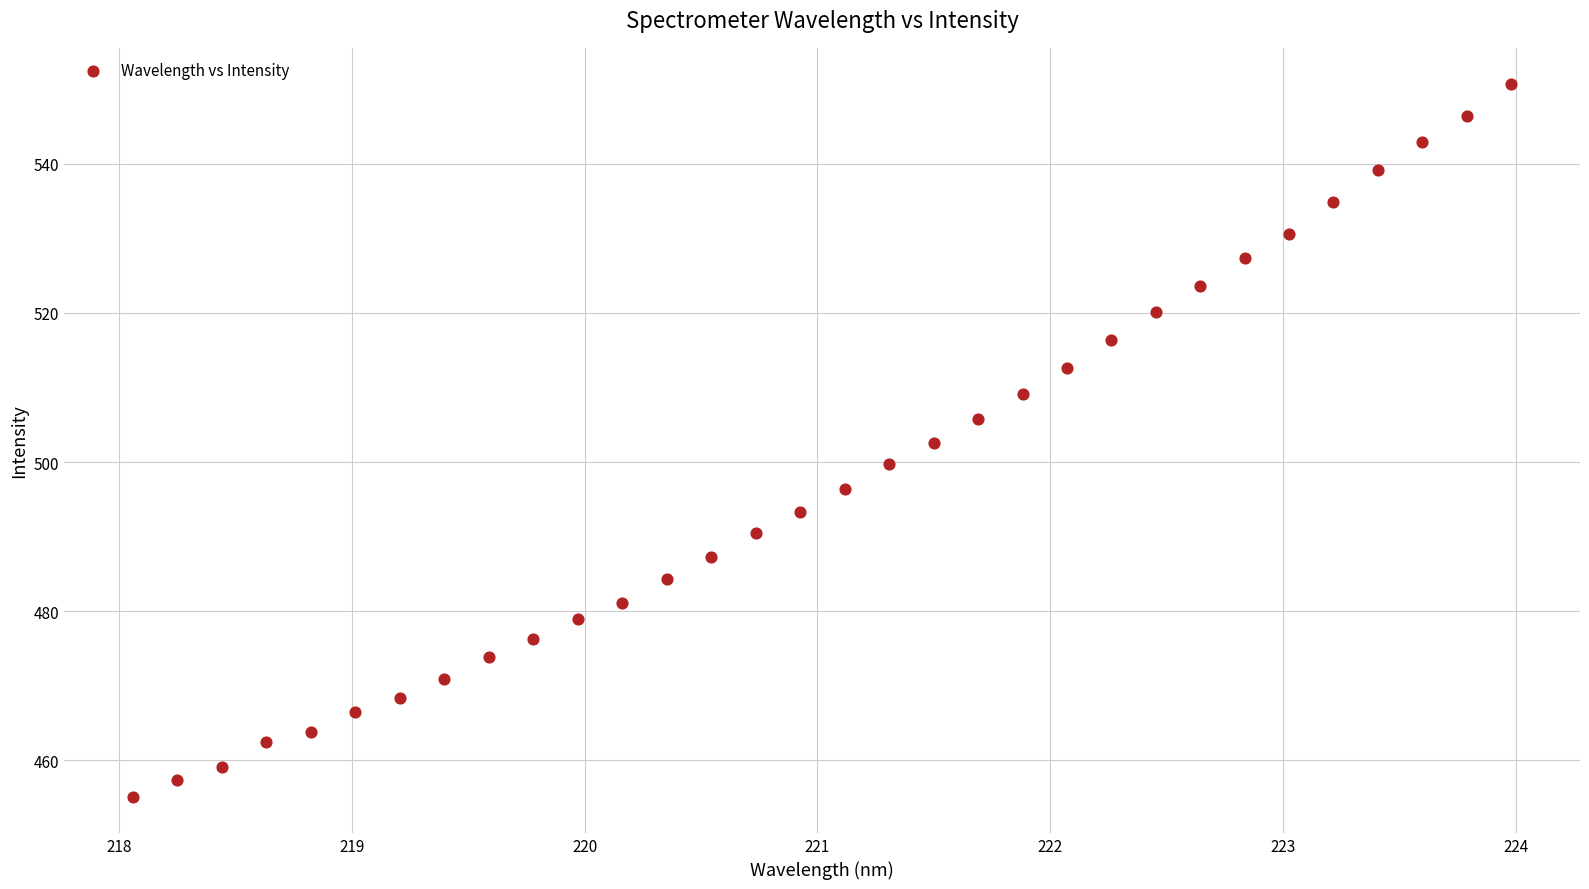

What is the range of X values (max minus min)?

5.9